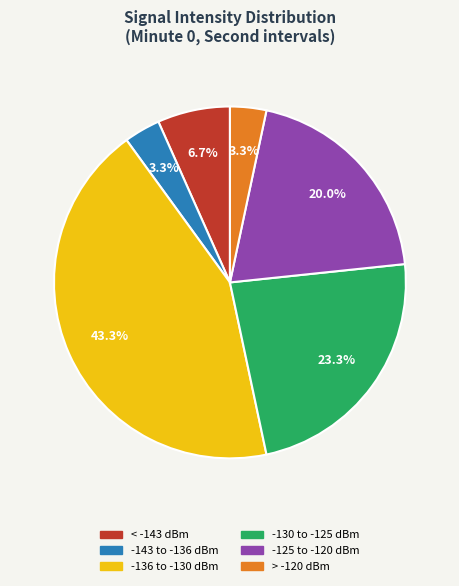

Is there a majority slice in this chart?

No